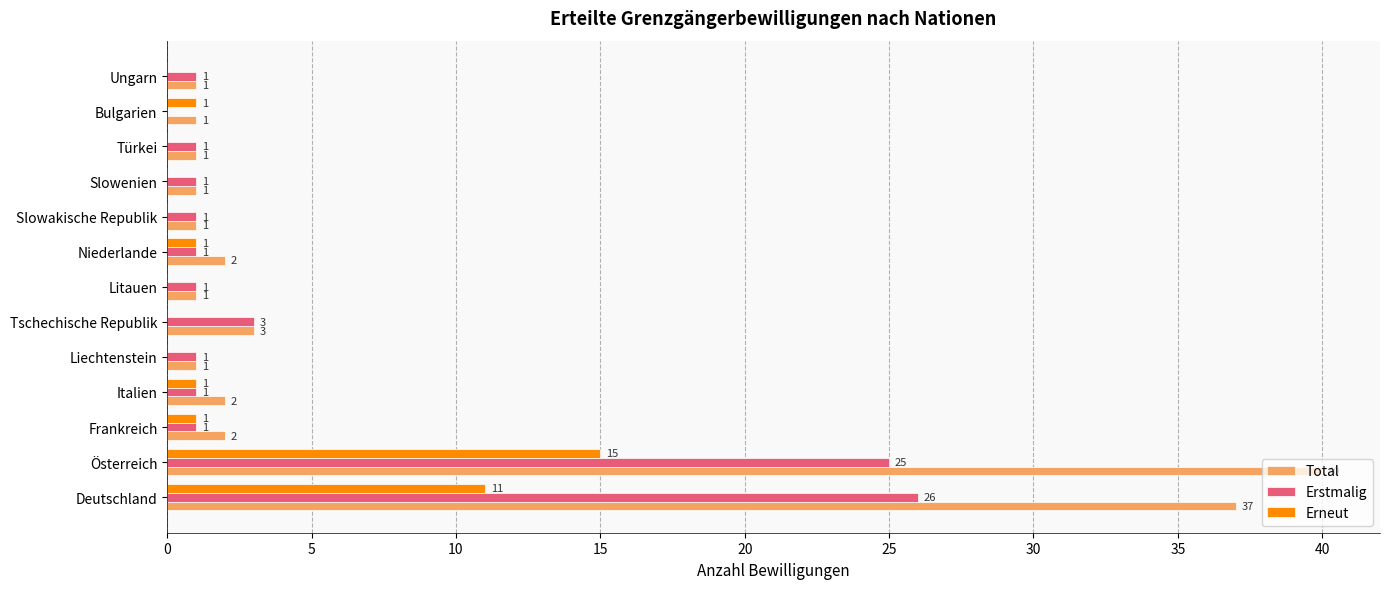

At which label is Erstmalig closest to 13?

Tschechische Republik